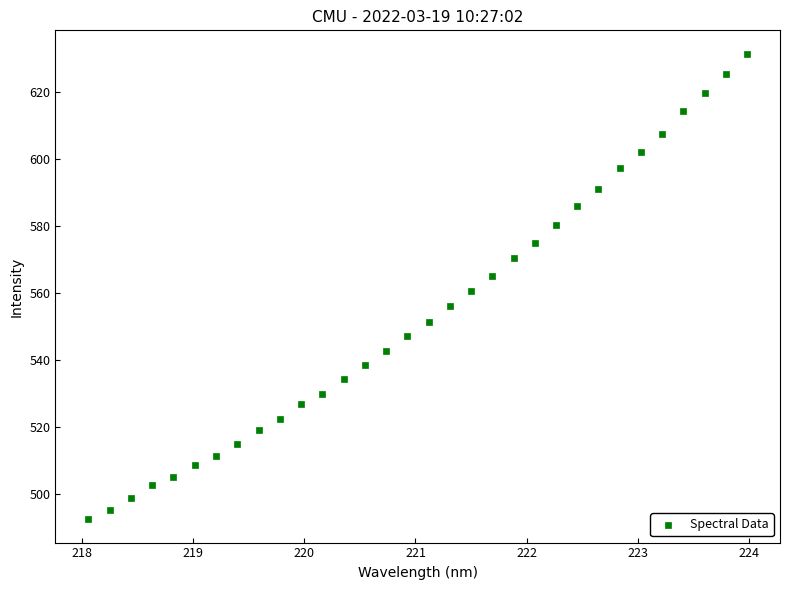

What is the range of X values (max minus min)?

5.9